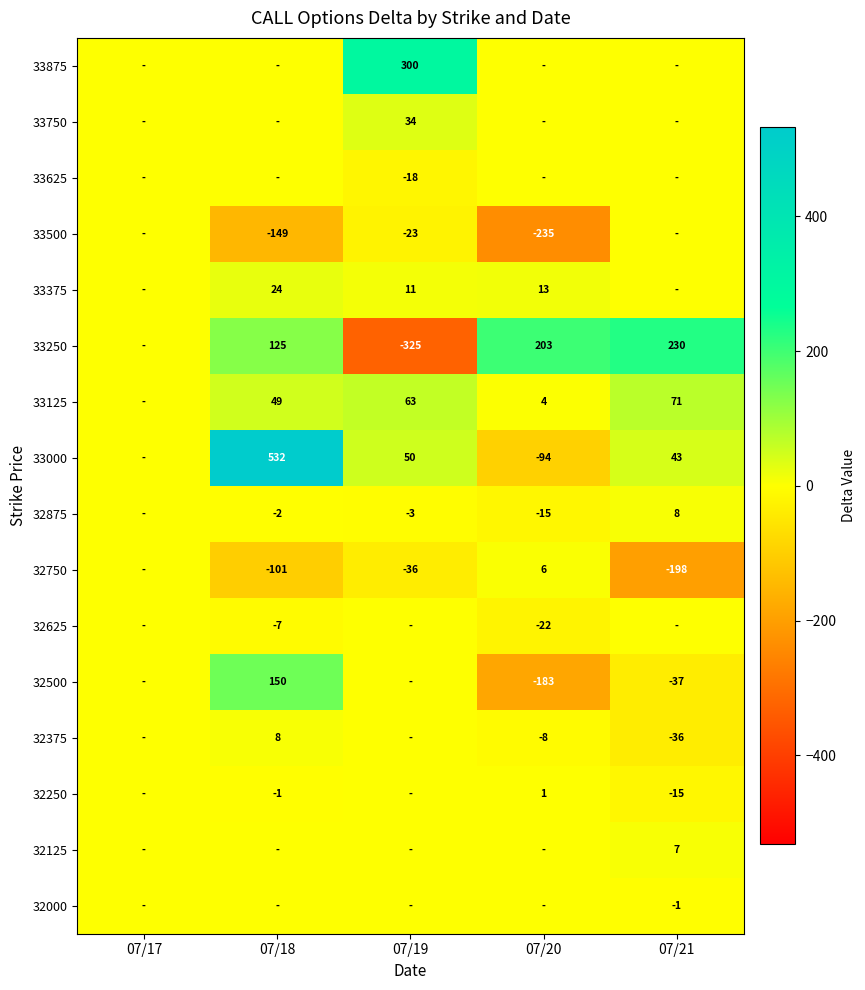

The value of 32500 at 07/20 is -183. True or false?

True